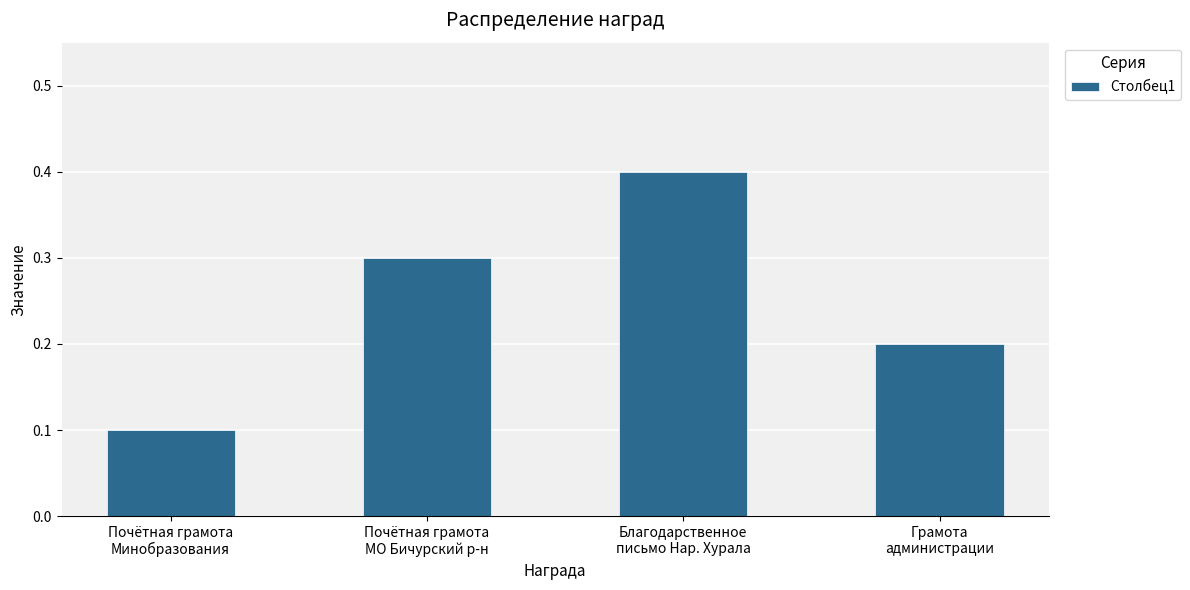

What is the difference between the maximum and minimum values?

0.3